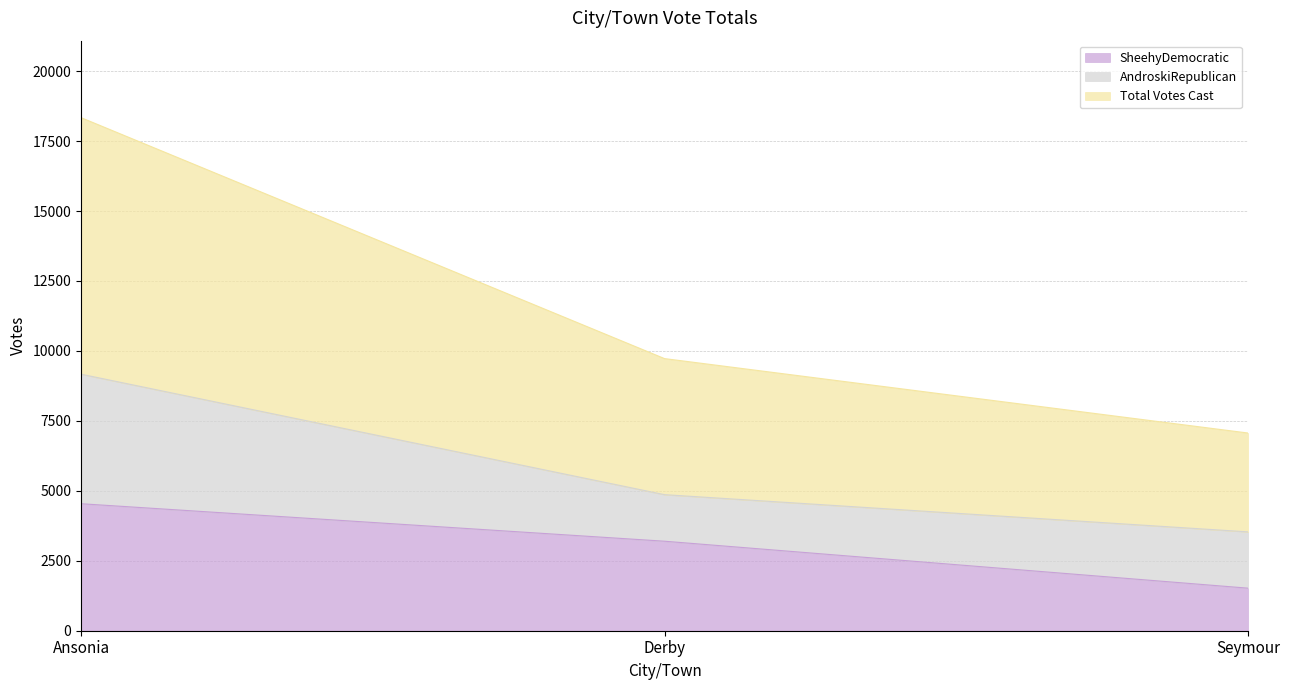

True or false: SheehyDemocratic has a value of 837 at Derby.

False